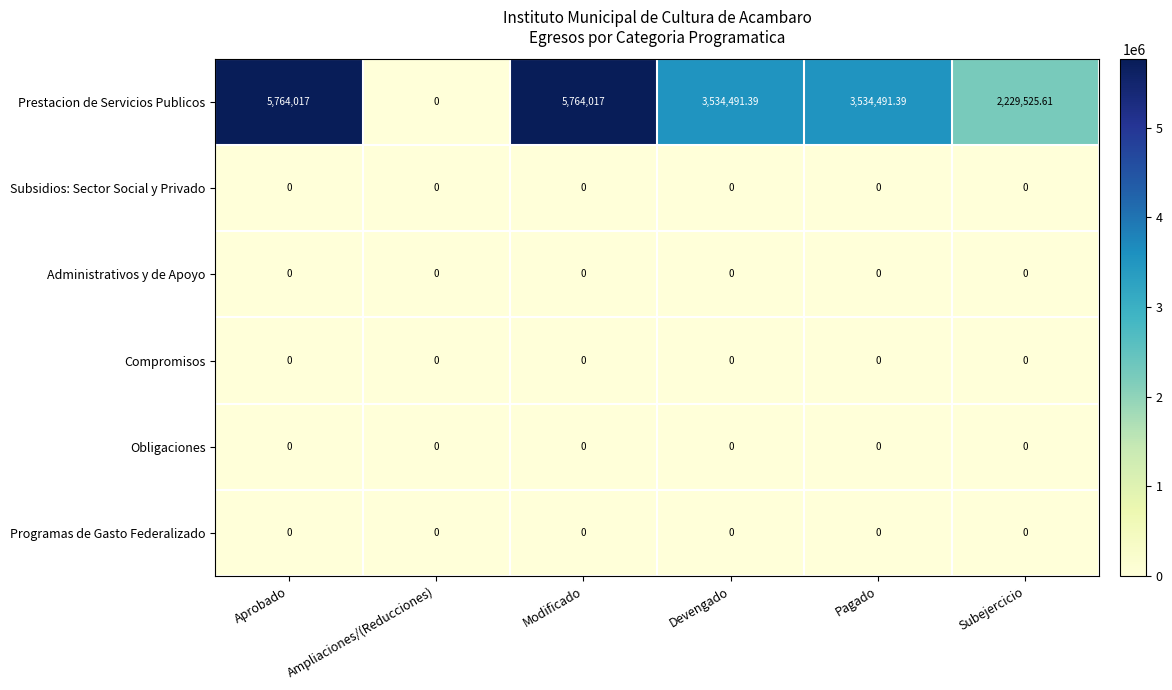

How many categories are shown in the chart?

6